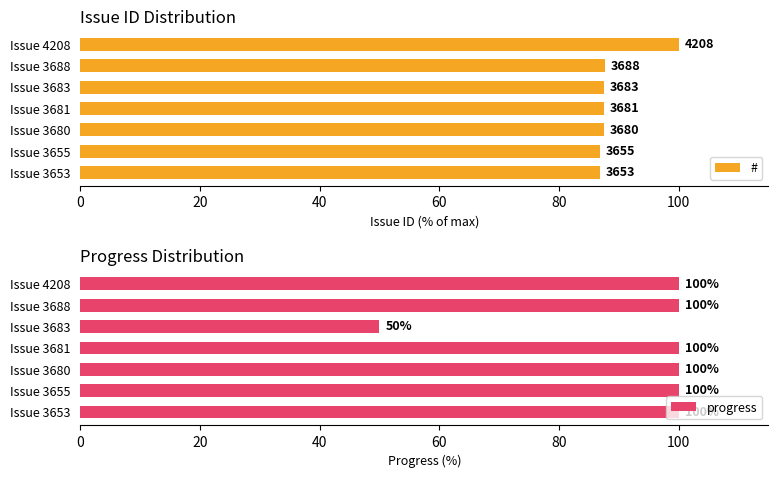

What is the average value of the # series?

89.1